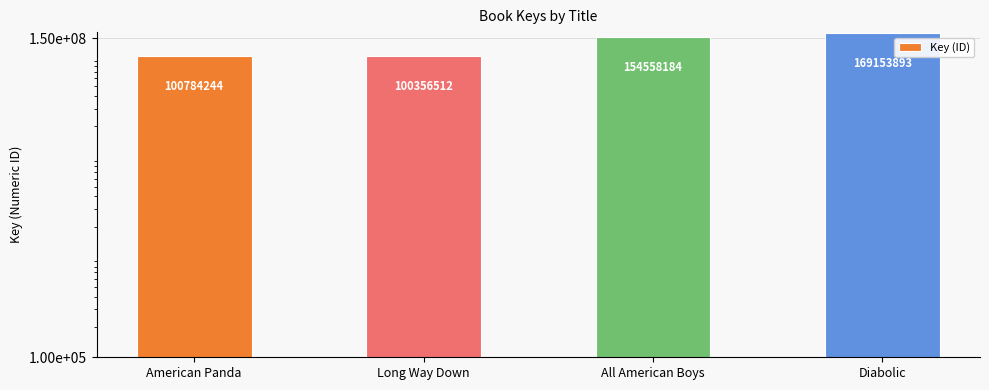

Reading right to left, extract all data points from this chart.

169153893	154558184	100356512	100784244